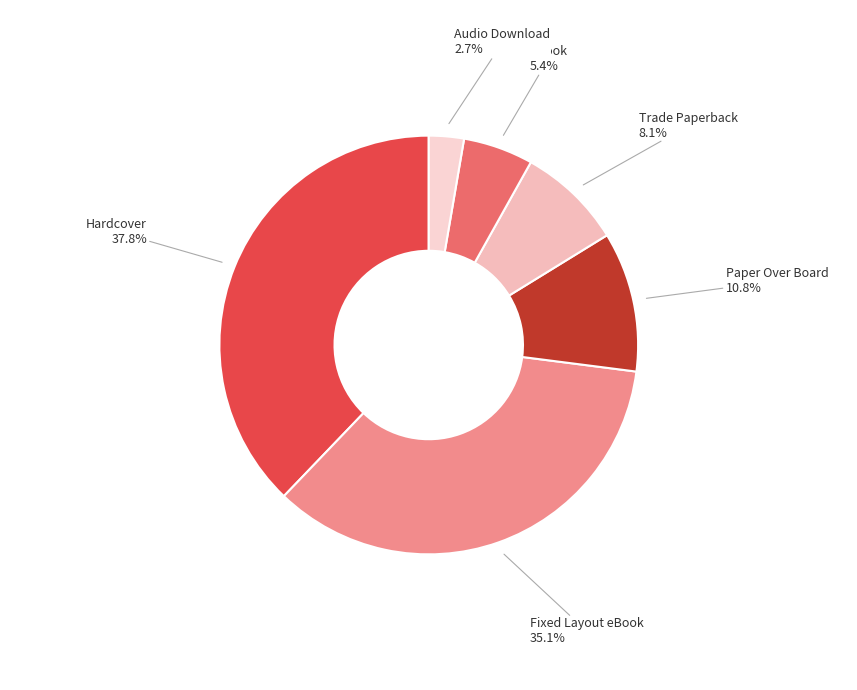

How many segments does this pie chart have?

6